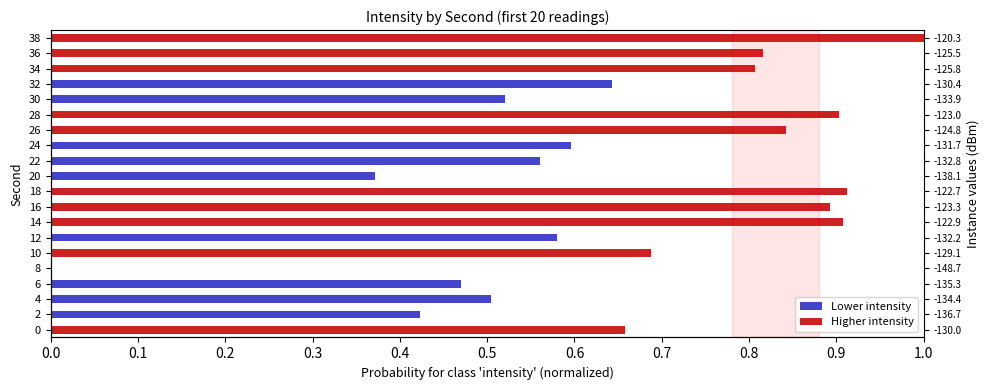

At how many categories does at least one series exceed 0?

19